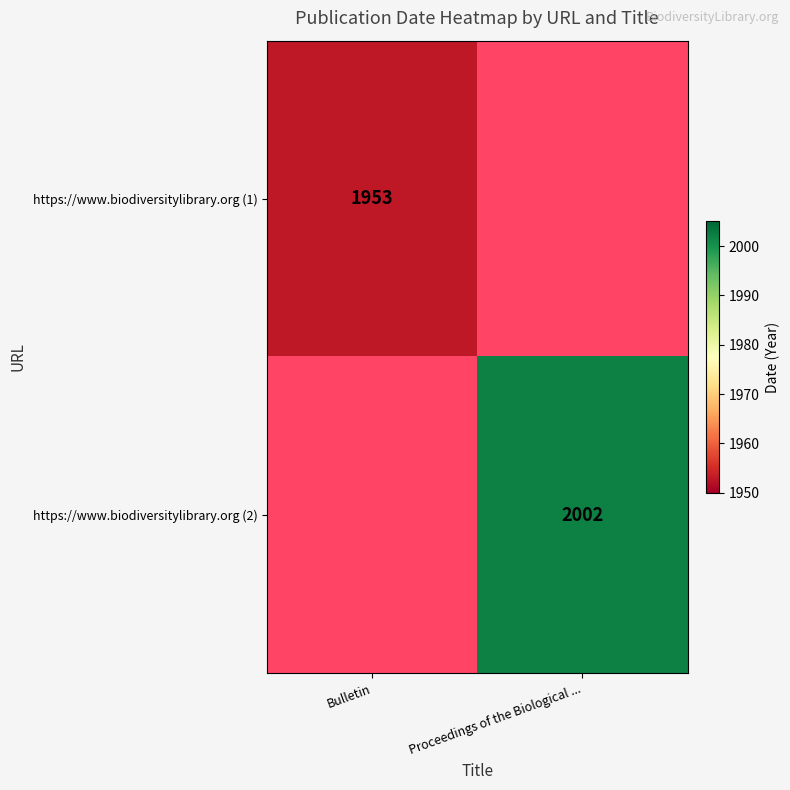

Is the value of https://www.biodiversitylibrary.org (2) at Proceedings of the Biological ... greater than the value of https://www.biodiversitylibrary.org (1) at Bulletin?

Yes